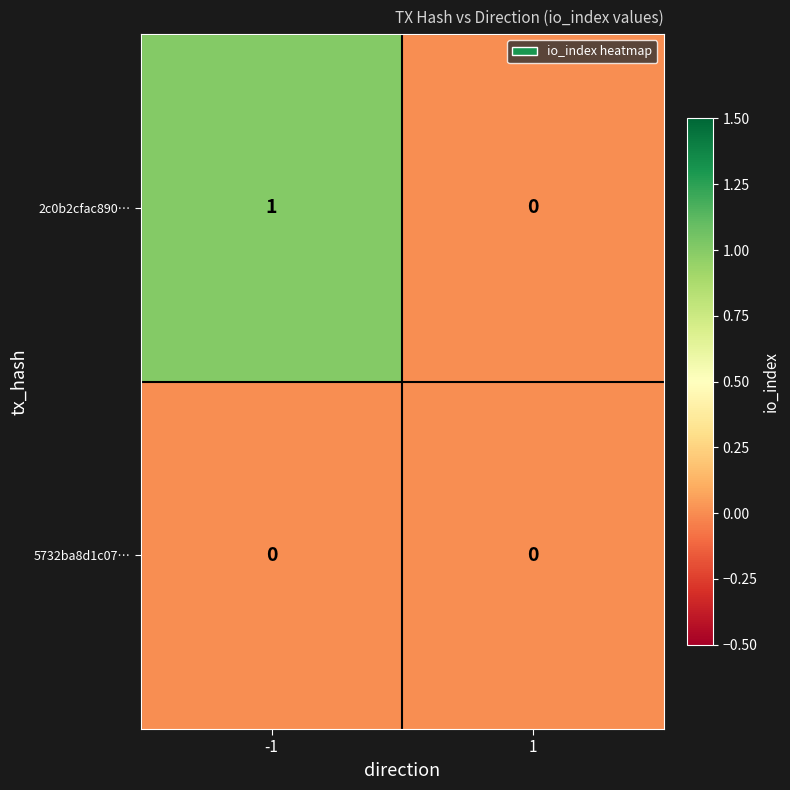

Rank the categories by 2c0b2cfac890… value from lowest to highest.

1, -1